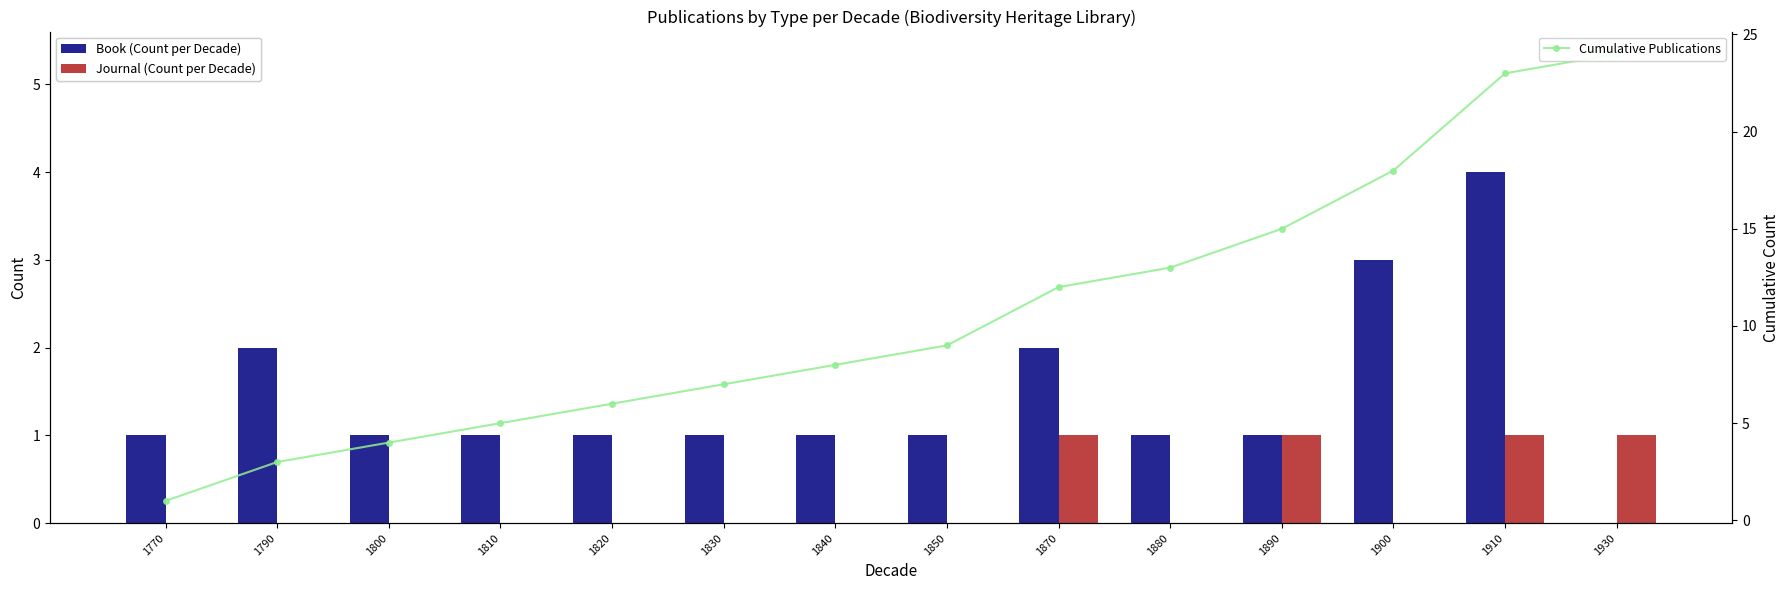

At 1900, list the series in order from smallest to largest.

Journal (Count per Decade), Book (Count per Decade), Cumulative Publications